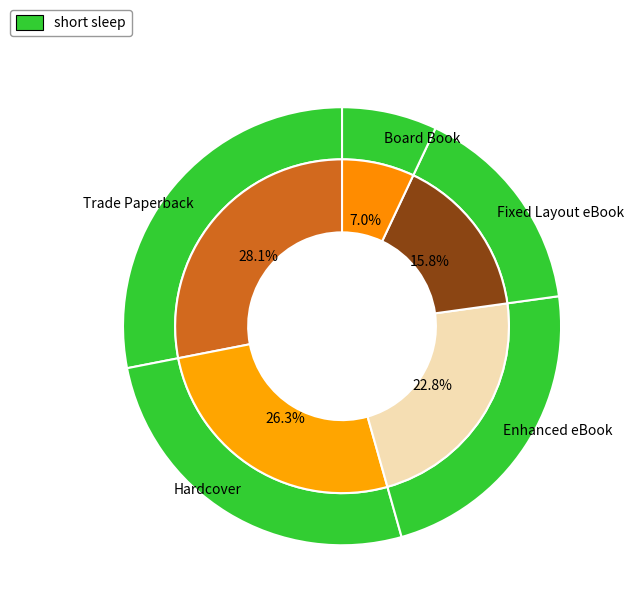

How many slices are in this pie chart?

5